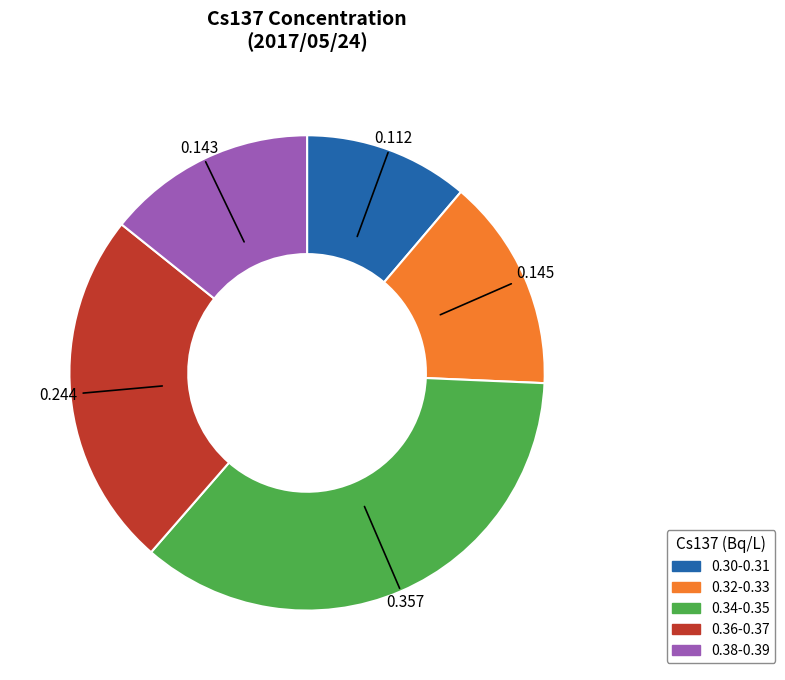

How many segments does this pie chart have?

5